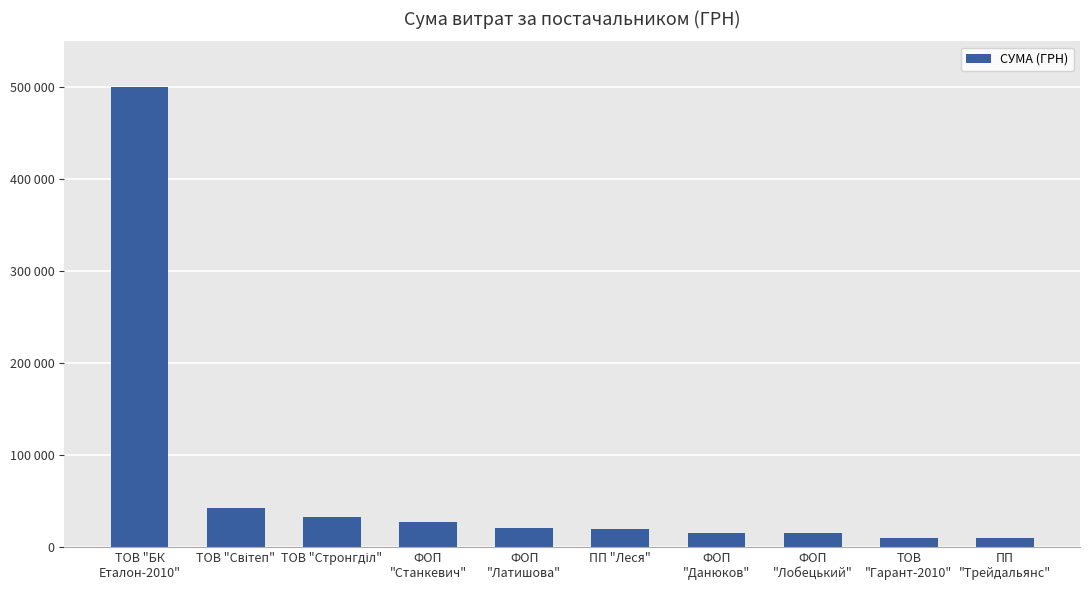

What is the average value?

69362.9